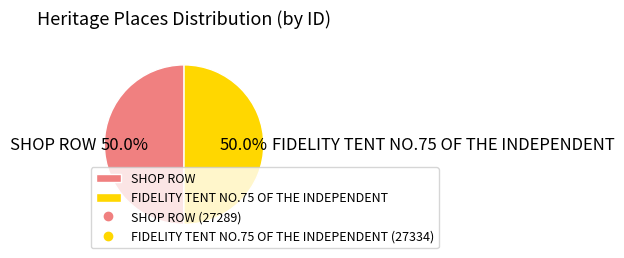

How many slices are in this pie chart?

2